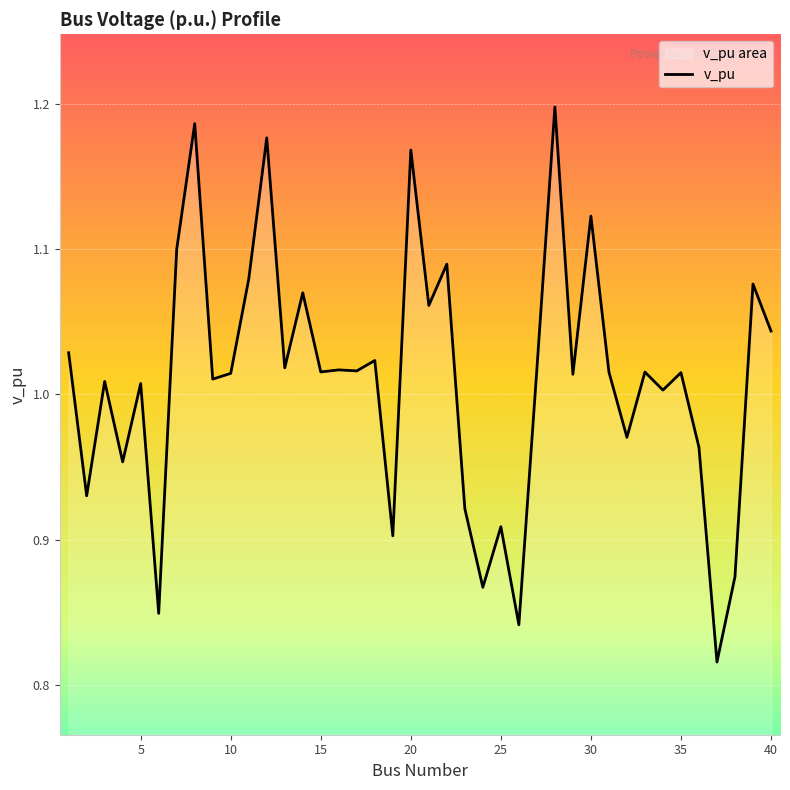

True or false: the data has more than 2 interior local peaks.

True